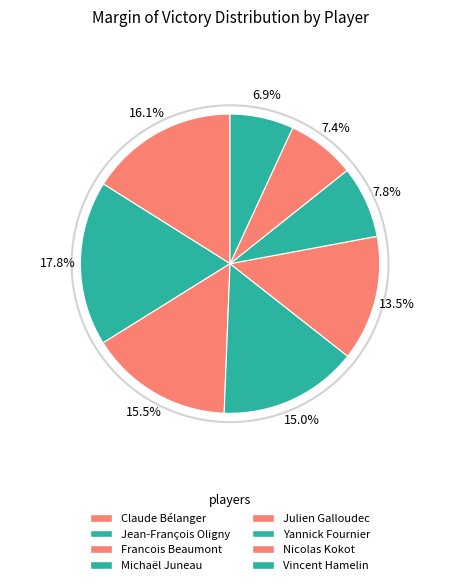

Is it true that Jean-François Oligny is 18% of the pie?

True